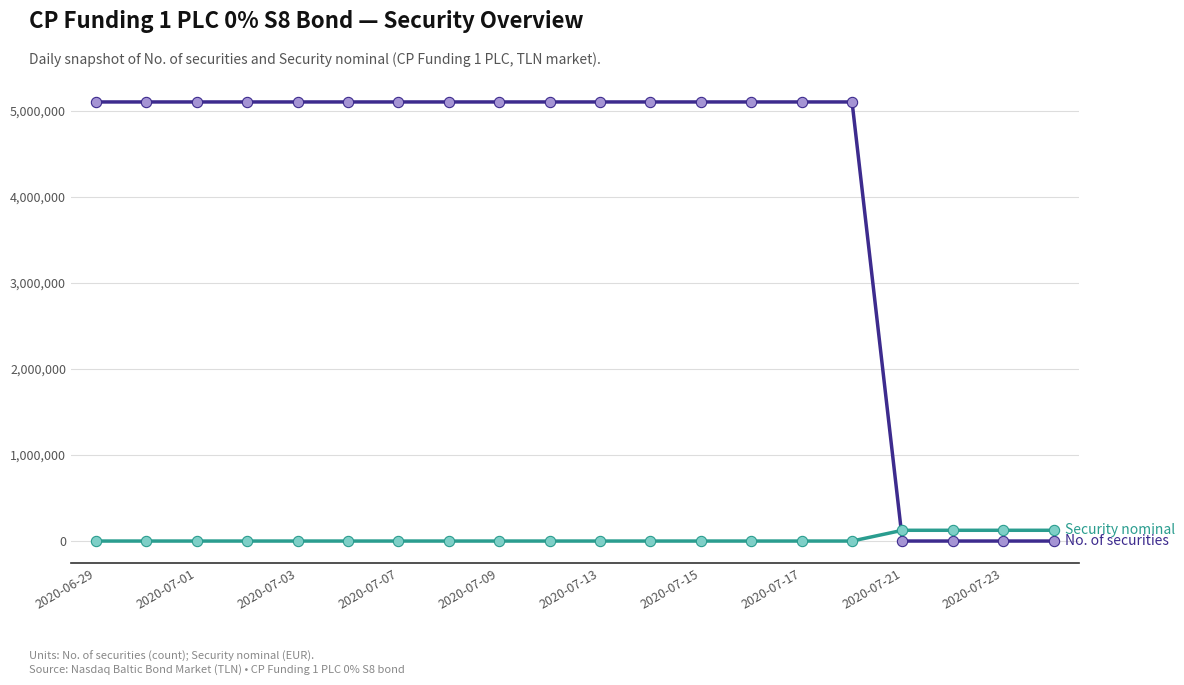

What is the greatest value displayed?

5100000